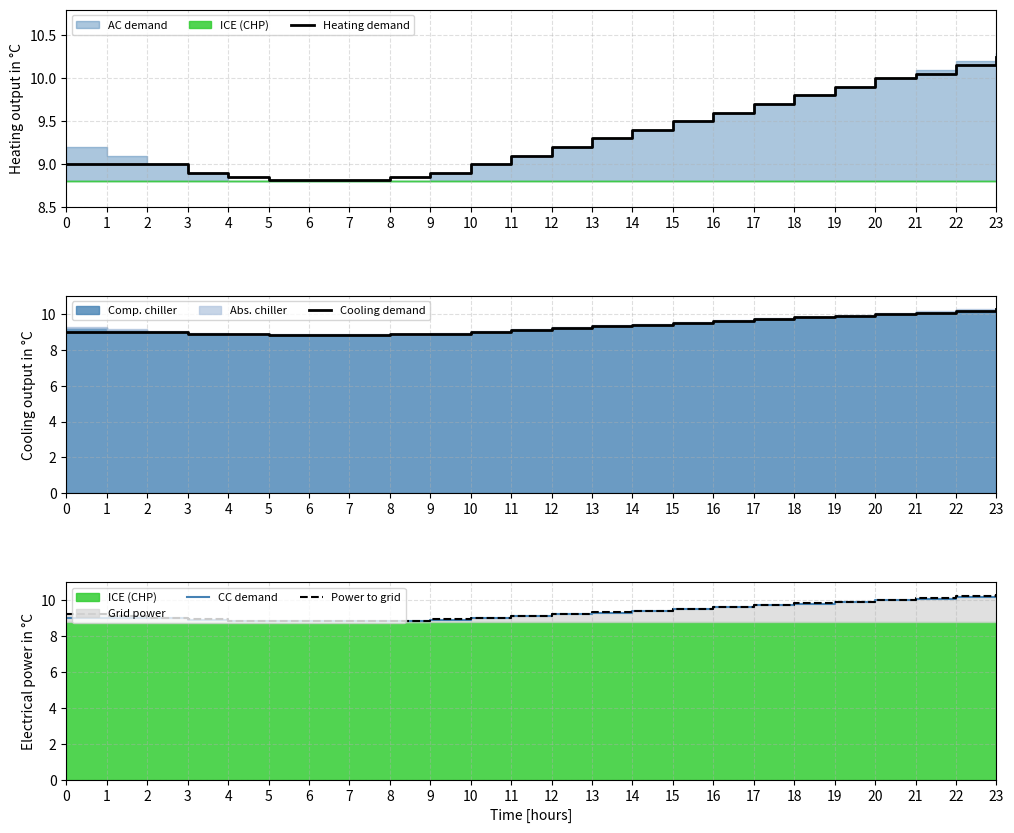

The value of Power to grid at 10 is 12.6. True or false?

False